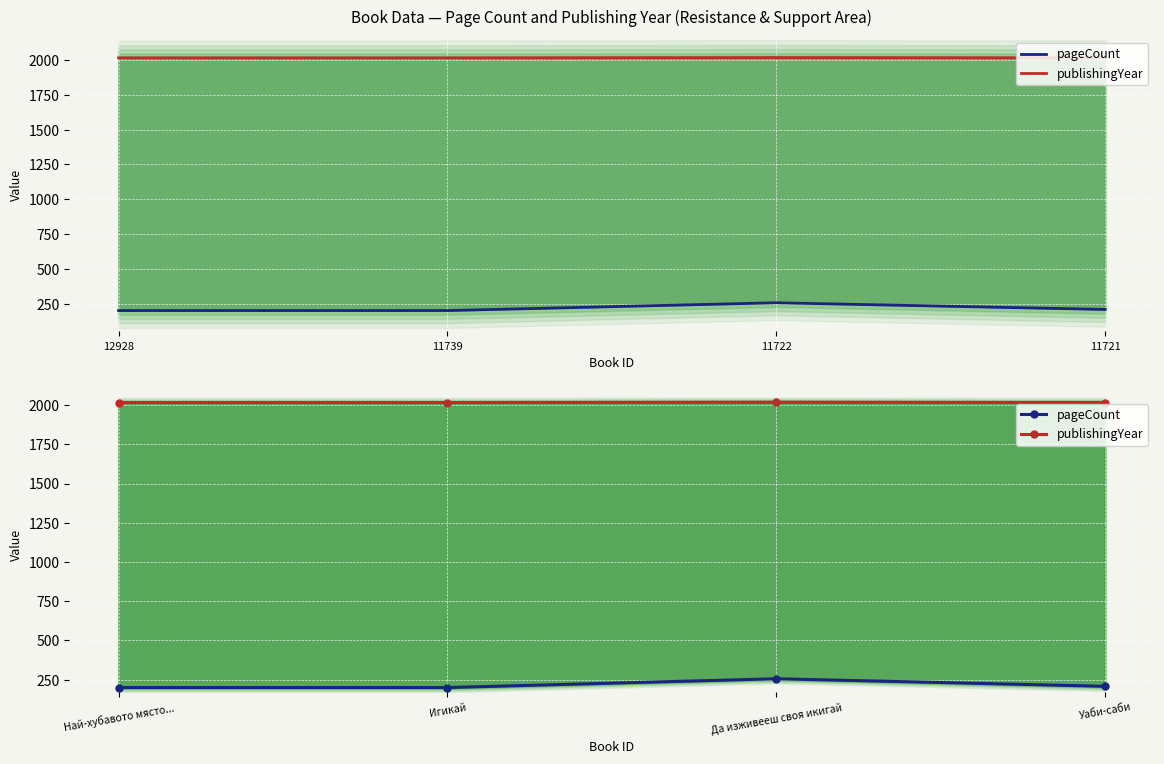

What is the total value across all series at Игикай?

2216